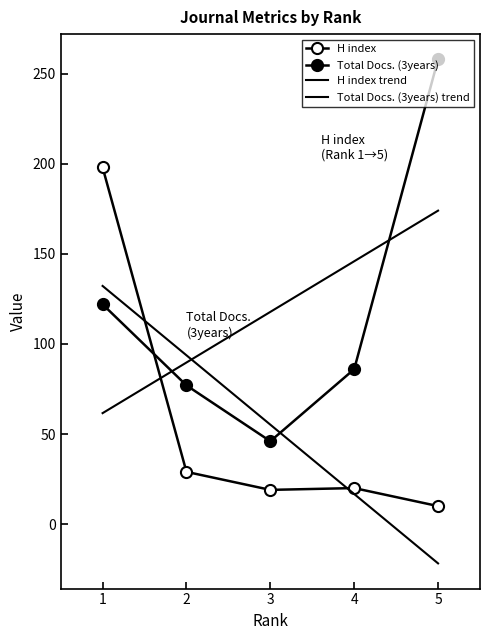

What is the lowest value of the Total Docs. (3years) series?

46